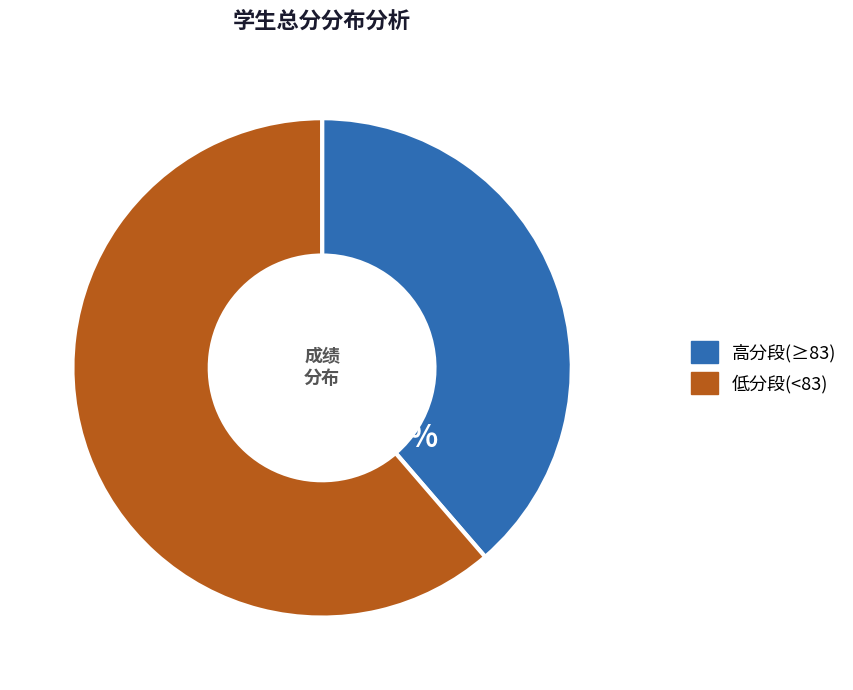

Is there any slice that represents more than half of the pie?

Yes